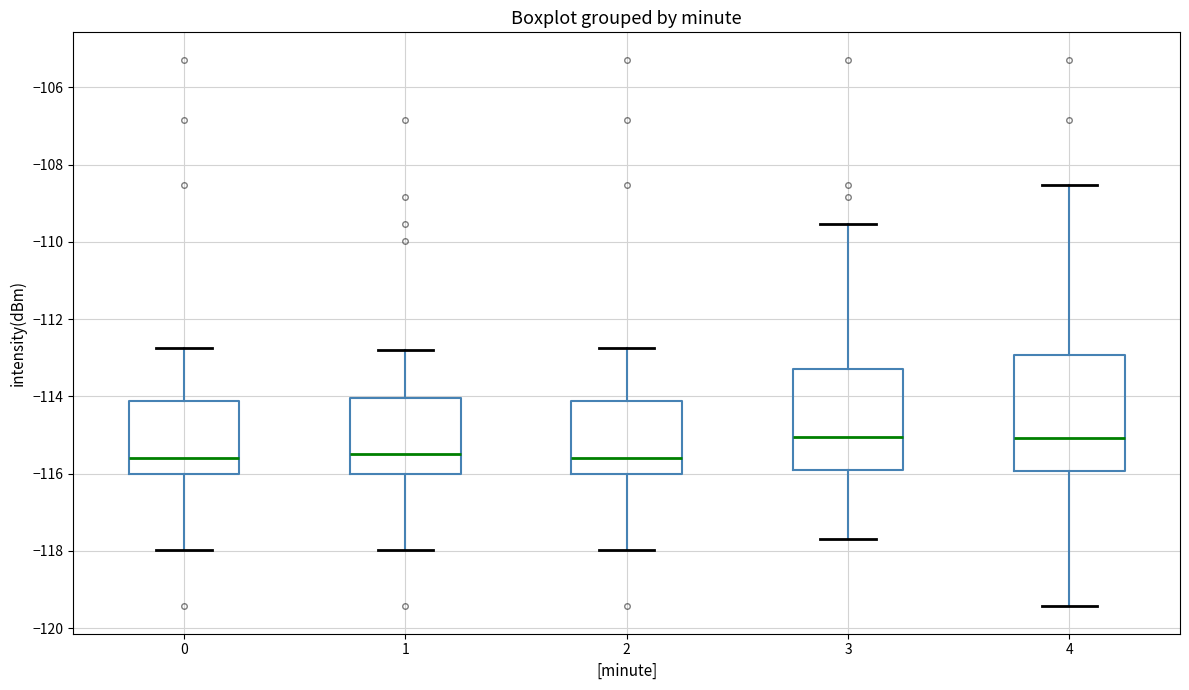

Reading left to right, read every box against the y-axis: the position of its median line, the range the box covers, and the ends of its whiskers. The values are not printed on the chart, so give them approximately, as read against the axis.

0: median -115.6, box -116.0 to -114.2, whiskers -118.0 to -112.8
1: median -115.4, box -116.0 to -114.0, whiskers -118.0 to -112.8
2: median -115.6, box -116.0 to -114.2, whiskers -118.0 to -112.8
3: median -115.0, box -116.0 to -113.2, whiskers -117.6 to -109.6
4: median -115.0, box -116.0 to -113.0, whiskers -119.4 to -108.6